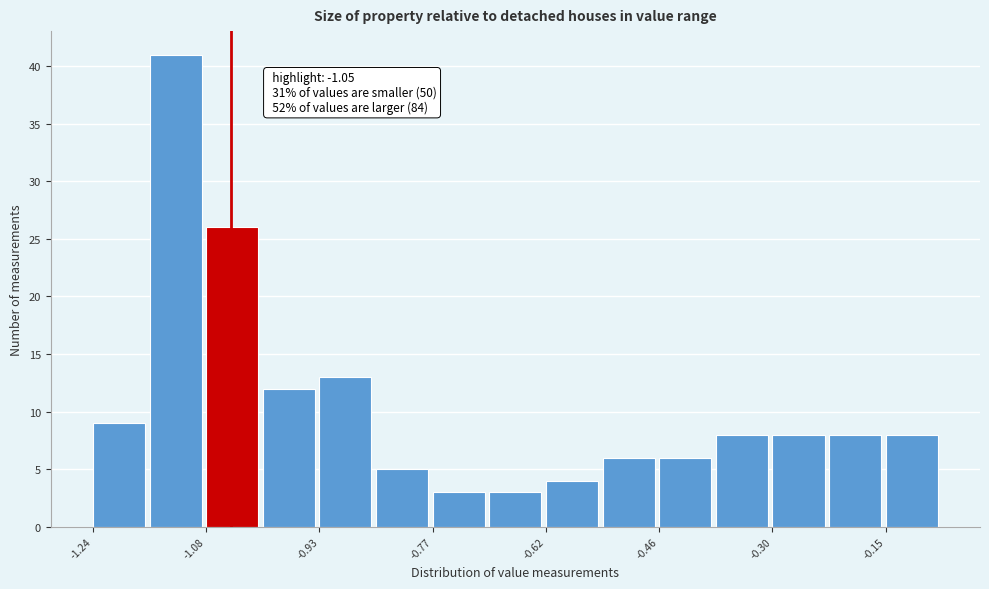

Read against the x-axis, roughly where is the centre of the tallest bar?

-1.12